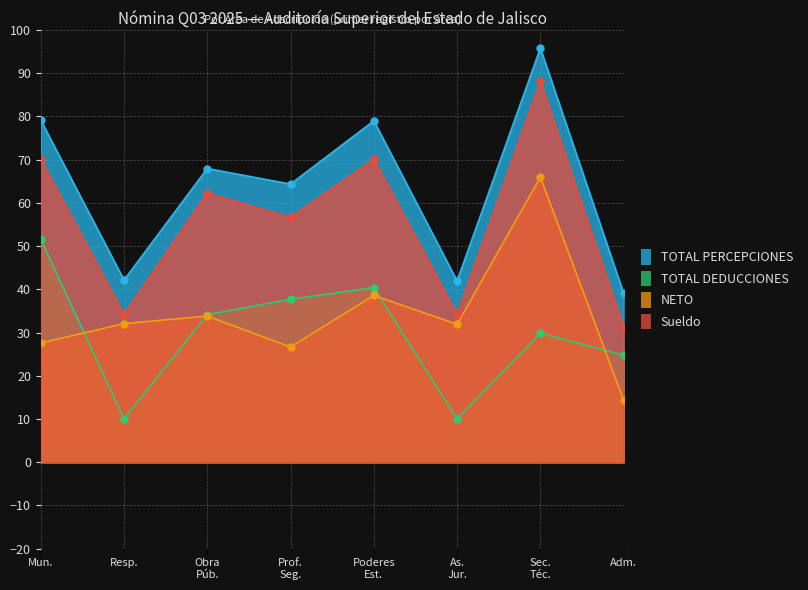

True or false: TOTAL PERCEPCIONES has more than 0 interior local peaks.

True